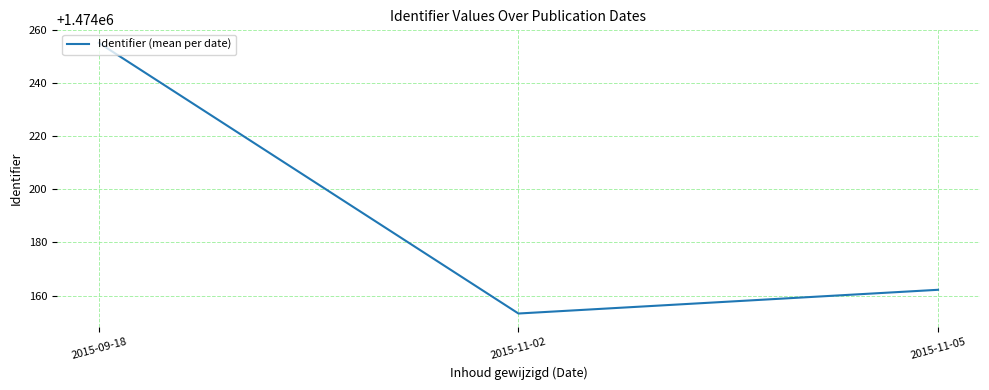

True or false: the data shows 2227474.5 at 2015-11-02.

False